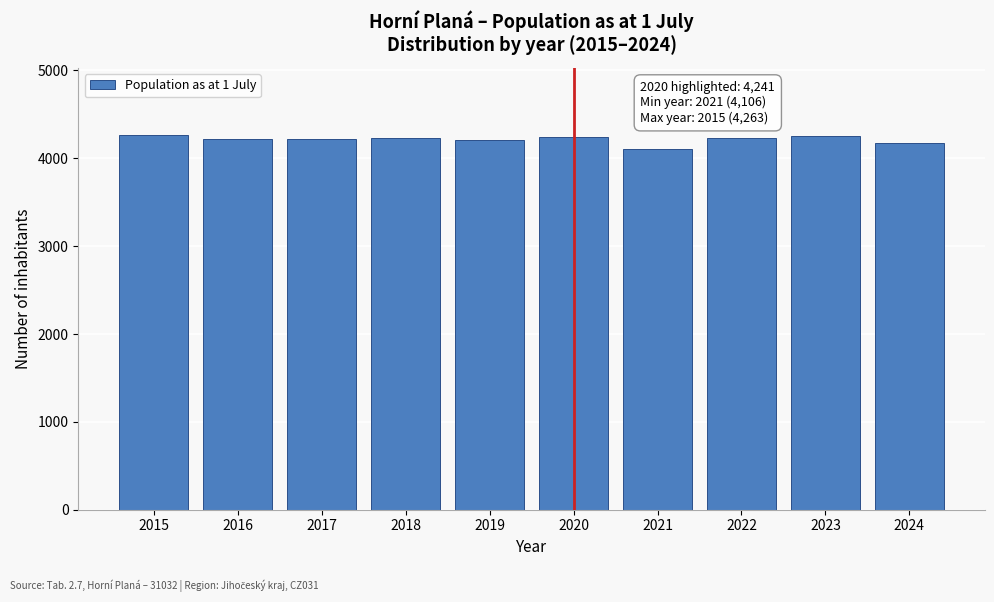

The chart shows a value of 4106 at 2021. True or false?

True